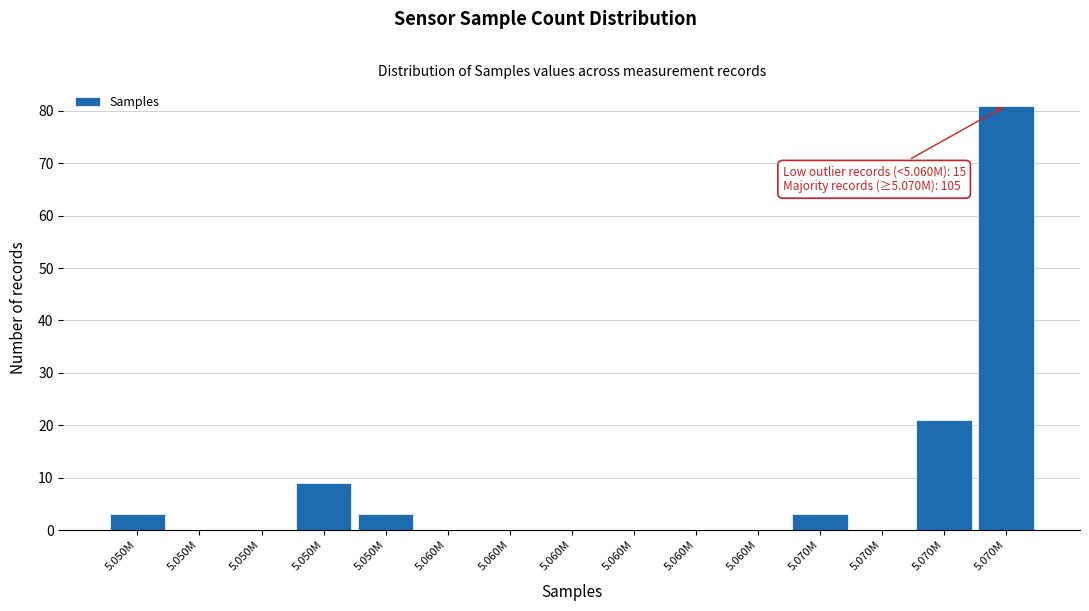

How many data points does each series have?

15